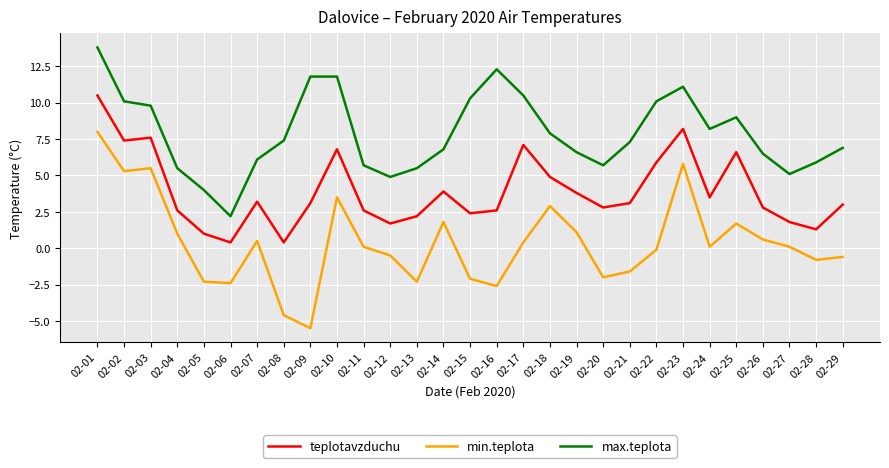

What is the total value across all series at 02-29?

9.3